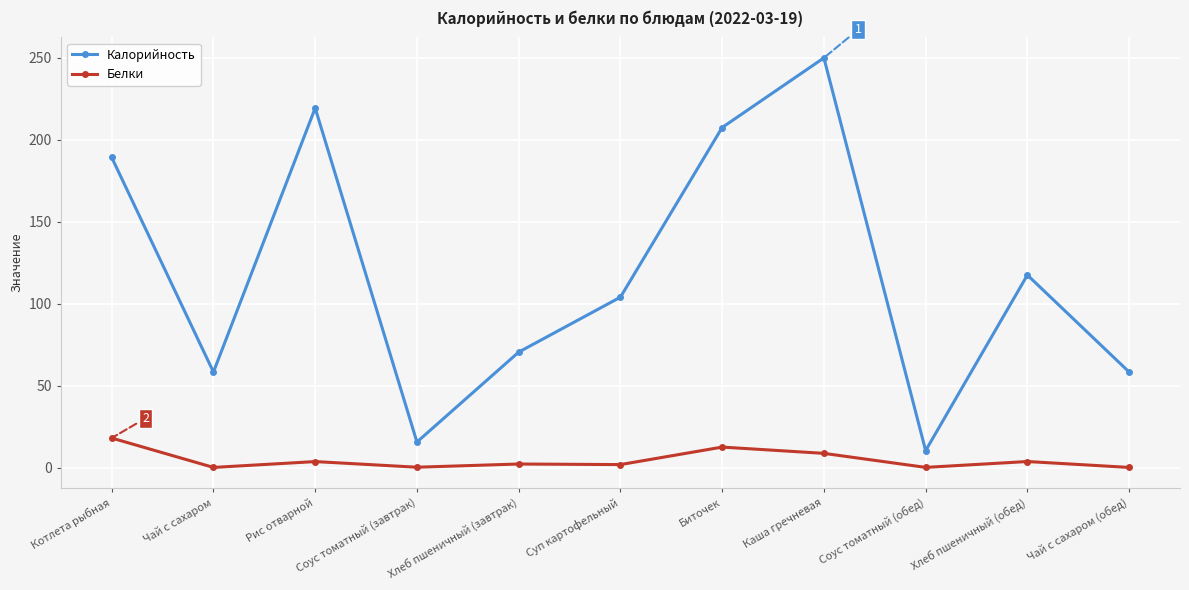

True or false: Калорийность and Белки intersect in this chart.

False